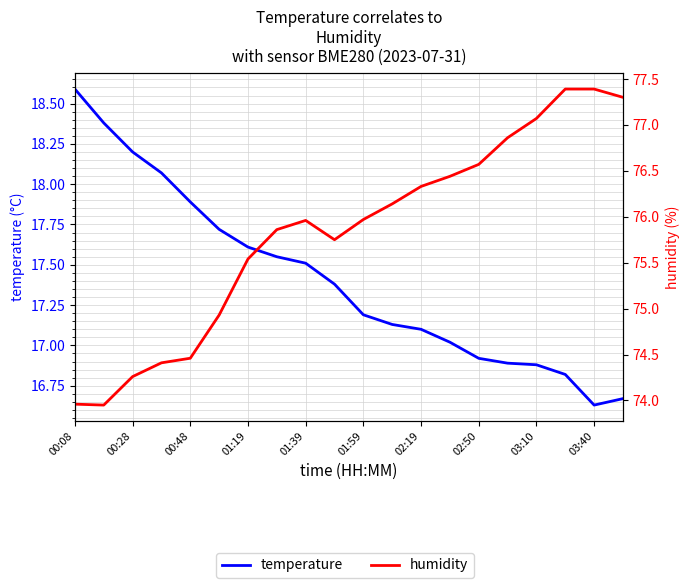

How many lines are shown in the chart?

2